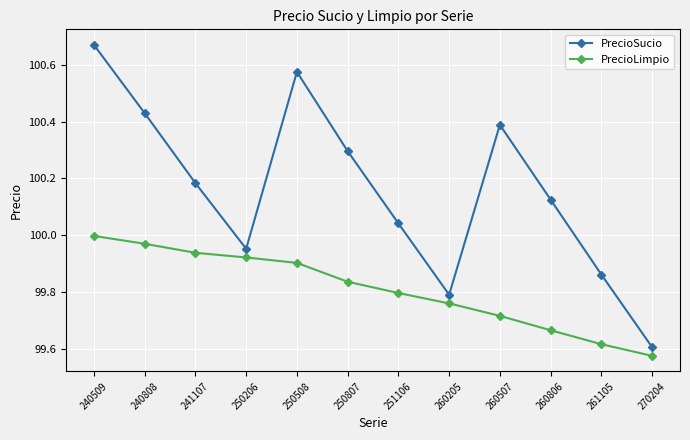

How many interior local valleys does the PrecioSucio series have?

2